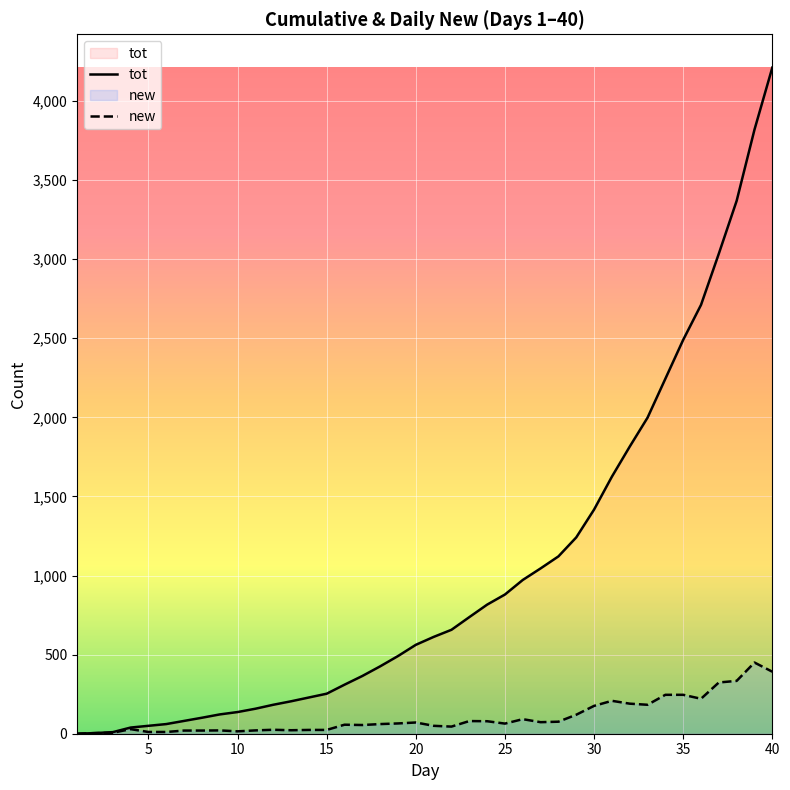

Rank the series by their maximum value, from lowest to highest.

new, tot